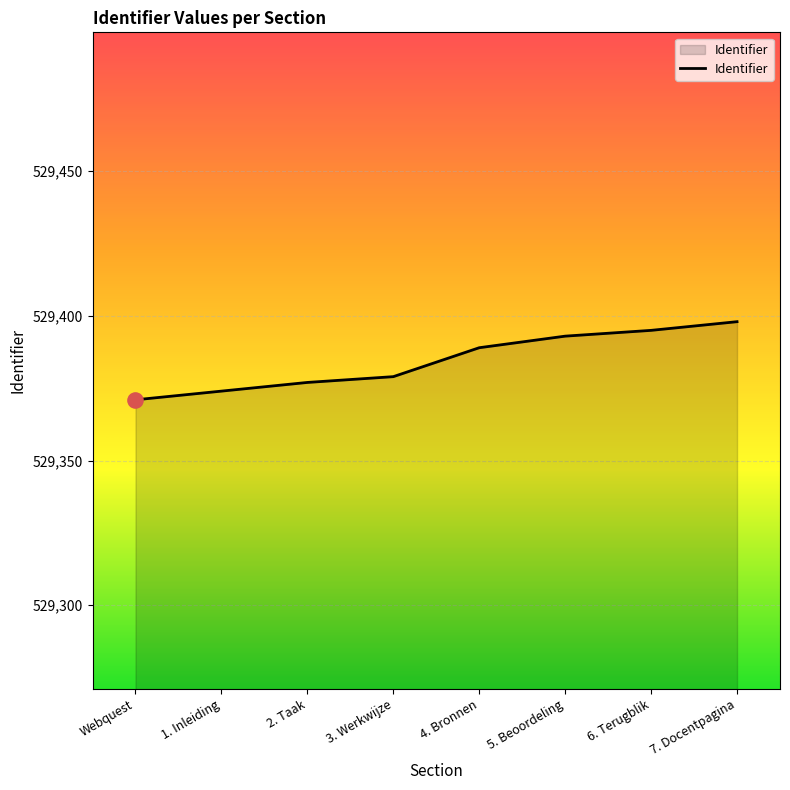

Between 4. Bronnen and 6. Terugblik, which is larger?

6. Terugblik